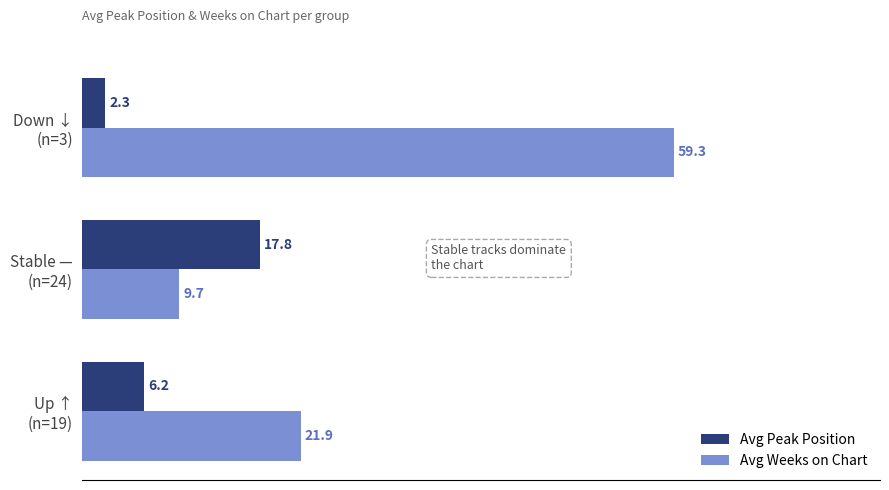

Rank the series by their maximum value, from highest to lowest.

Avg Weeks on Chart, Avg Peak Position